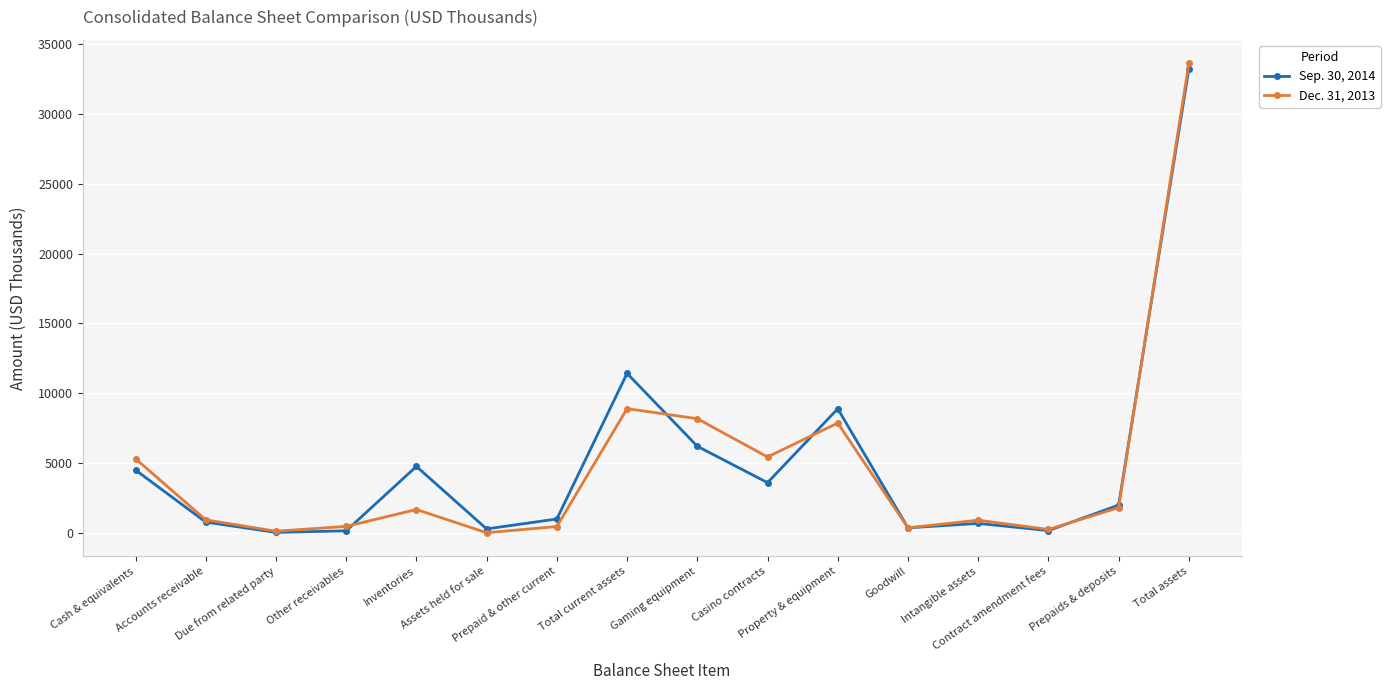

What are all the series names shown in the legend?

Sep. 30, 2014, Dec. 31, 2013